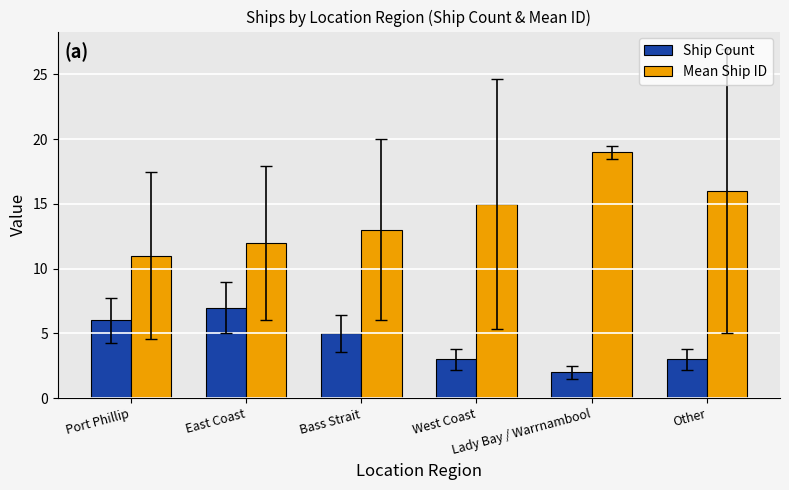

Which series has the largest total across all categories?

Mean Ship ID